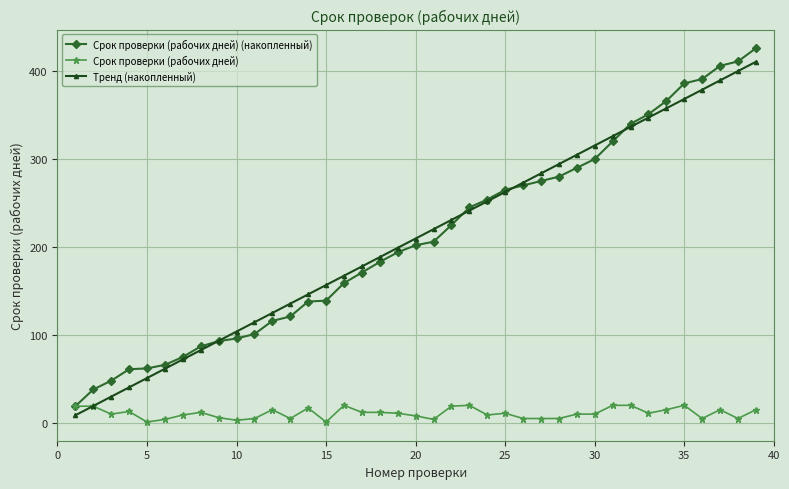

True or false: Срок проверки (рабочих дней) has more than 0 points higher than both neighbors.

True